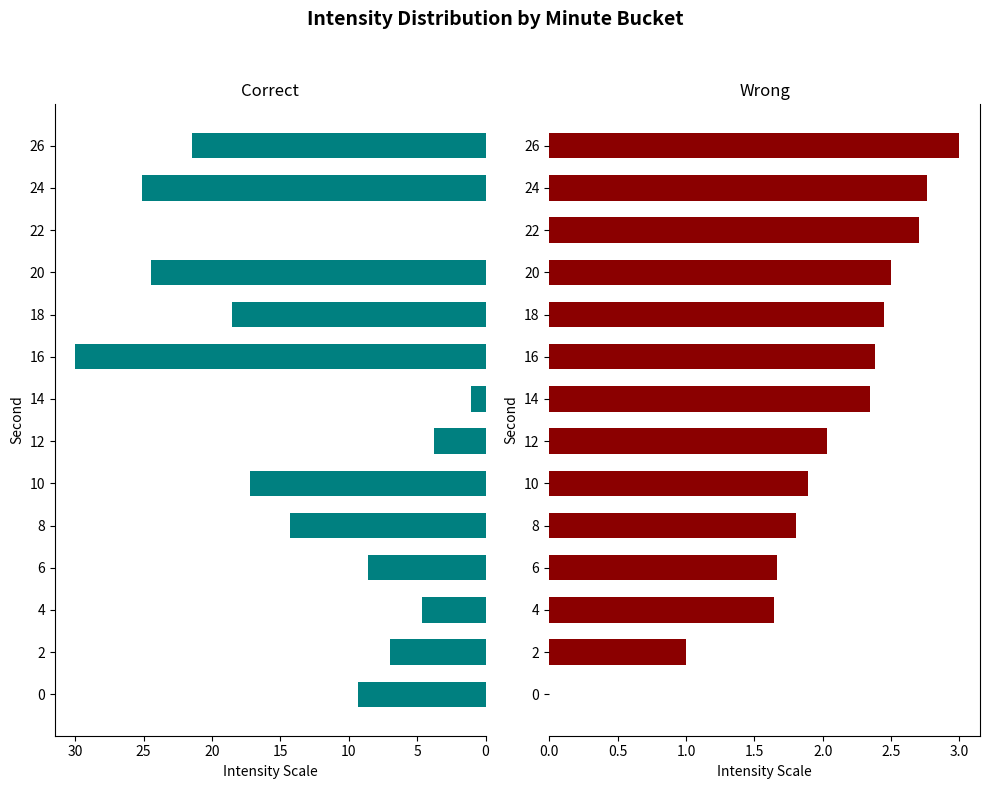

The value of Wrong at 10 is 2.7. True or false?

False